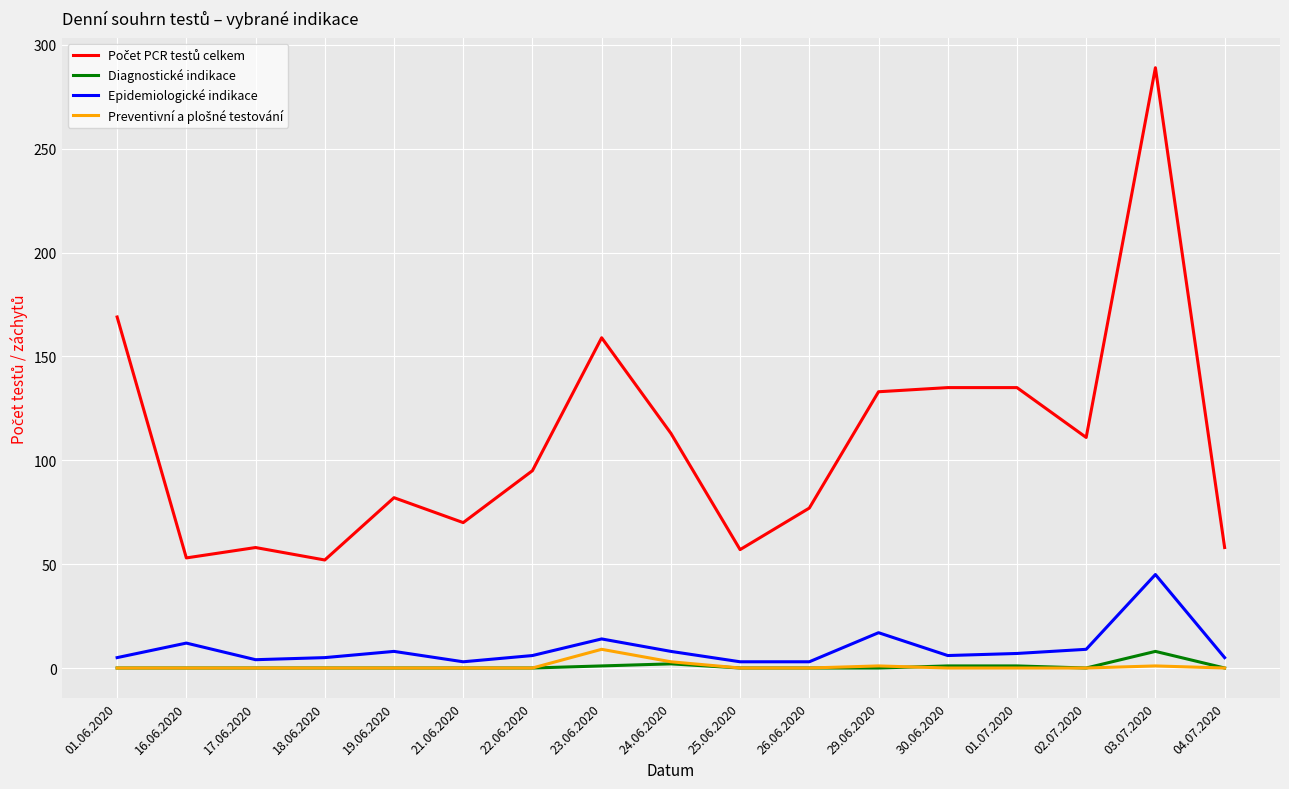

What is the greatest value displayed?

289